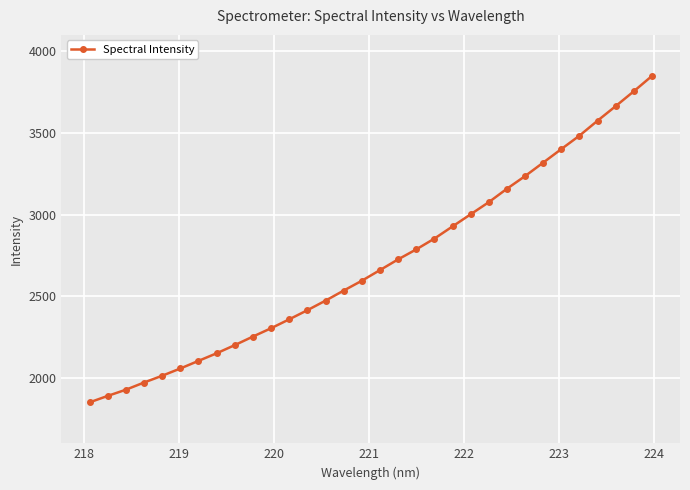

Does the chart have visible grid lines?

Yes